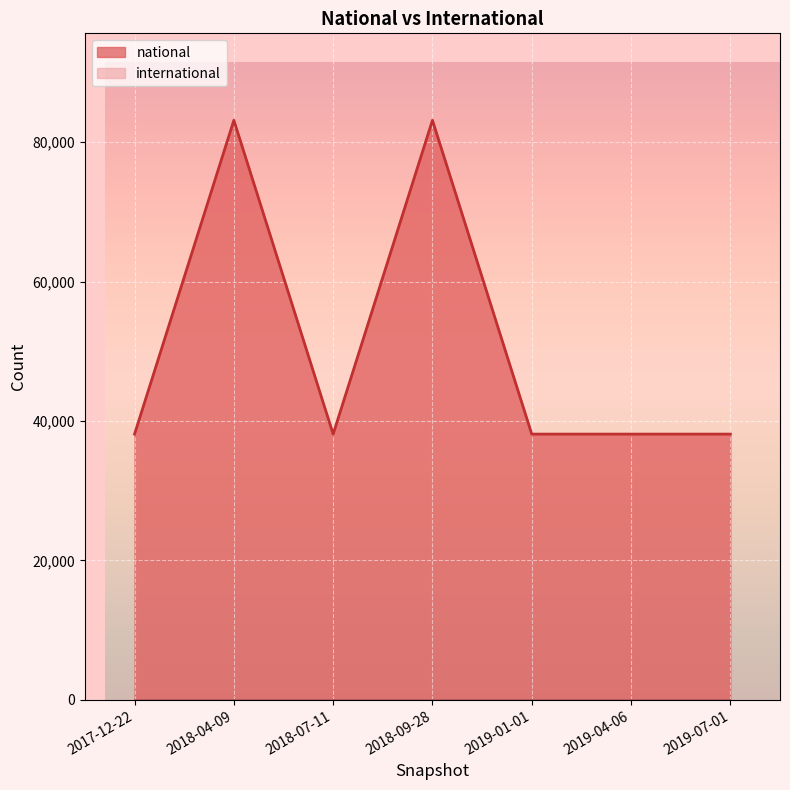

Does the chart display data point markers on the line(s)?

No